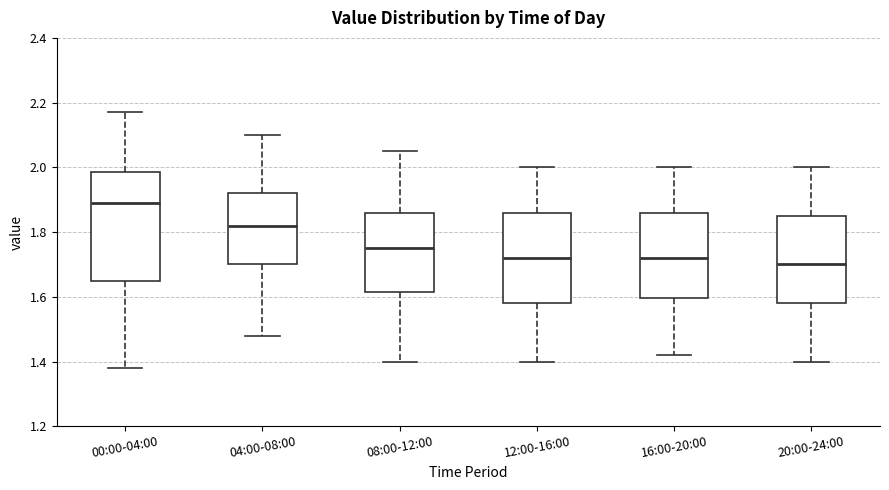

Where does the median line of the box for 04:00-08:00 sit on the y-axis? The values are not printed on the chart, so give them approximately, as read against the axis.

1.82